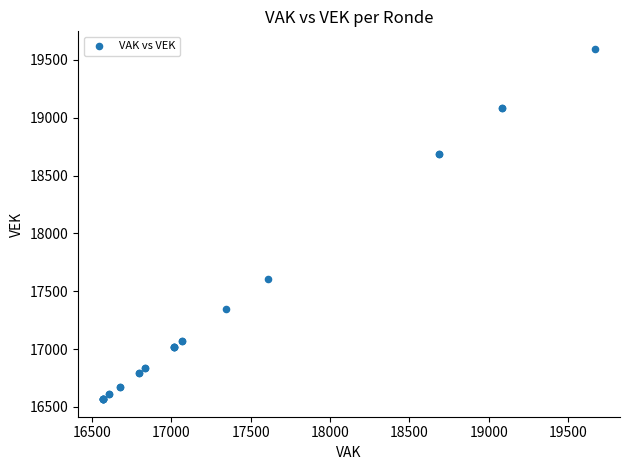

What Y value in the scatter plot is closest to 18081?

17609